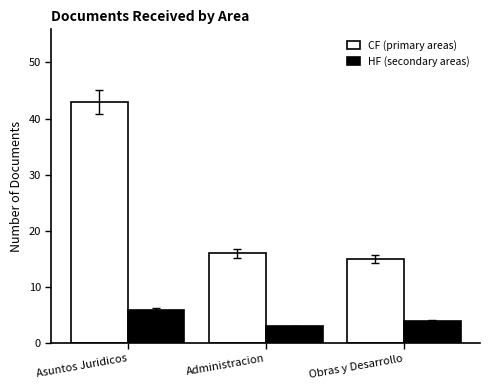

Which category has the highest value across all series?

Asuntos Juridicos